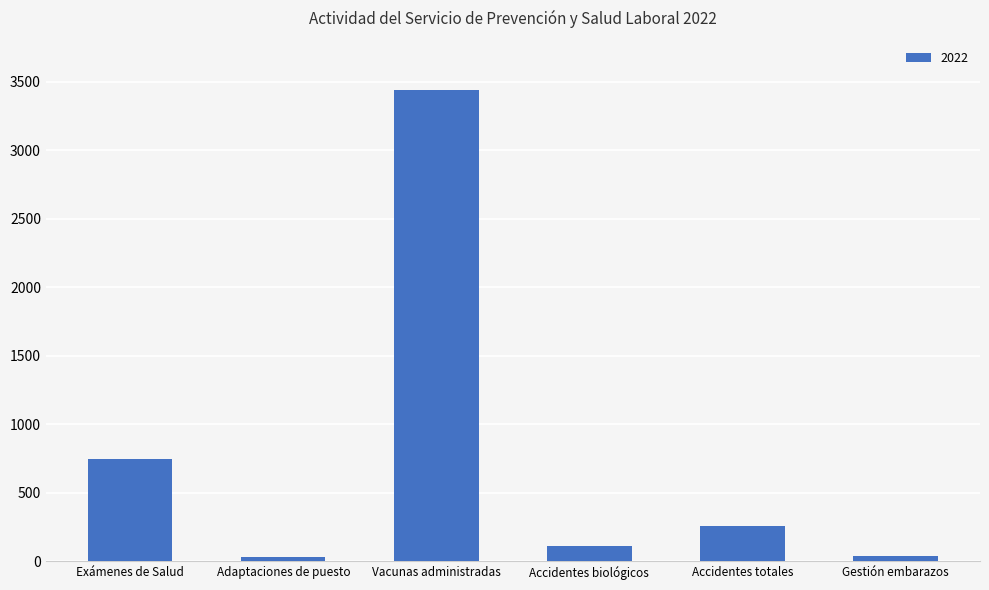

The value at Accidentes totales is 255. True or false?

True